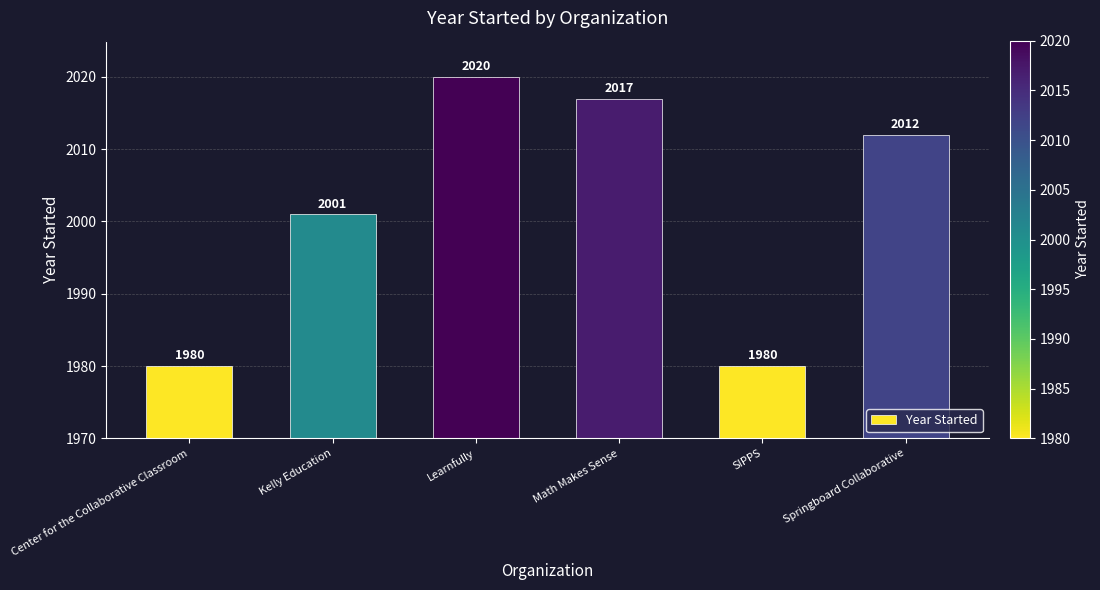

True or false: the data shows 791 at Springboard Collaborative.

False